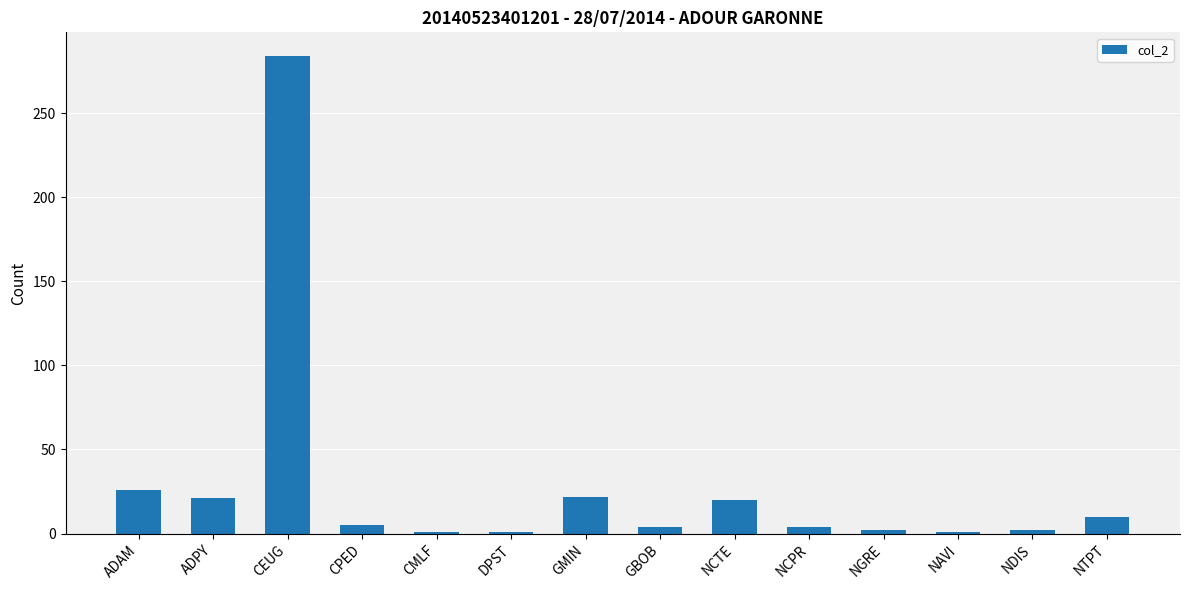

What value does the data have at NTPT?

10